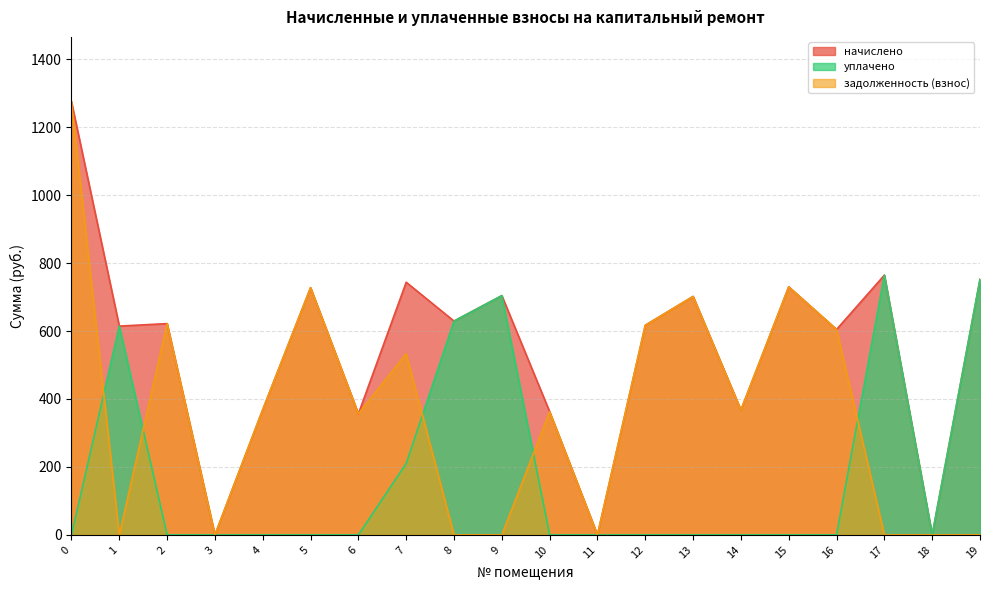

Reading left to right, list all the values displayed in this chart.

начислено: 1274.5	614.5	621.9	0.0	368.7	727.6	356.4	743.5	629.2	704.2	362.6	0.0	617.0	701.8	367.5	730.0	604.7	764.4	0.0	752.1
уплачено: 0.0	614.5	0.0	0.0	0.0	0.0	0.0	210.3	629.2	704.2	0.0	0.0	0.0	0.0	0.0	0.0	0.0	764.4	0.0	752.1
задолженность (взнос): 1274.5	0.0	621.9	0.0	368.7	727.6	356.4	533.2	0.0	0.0	362.6	0.0	617.0	701.8	367.5	730.0	604.7	0.0	0.0	0.0